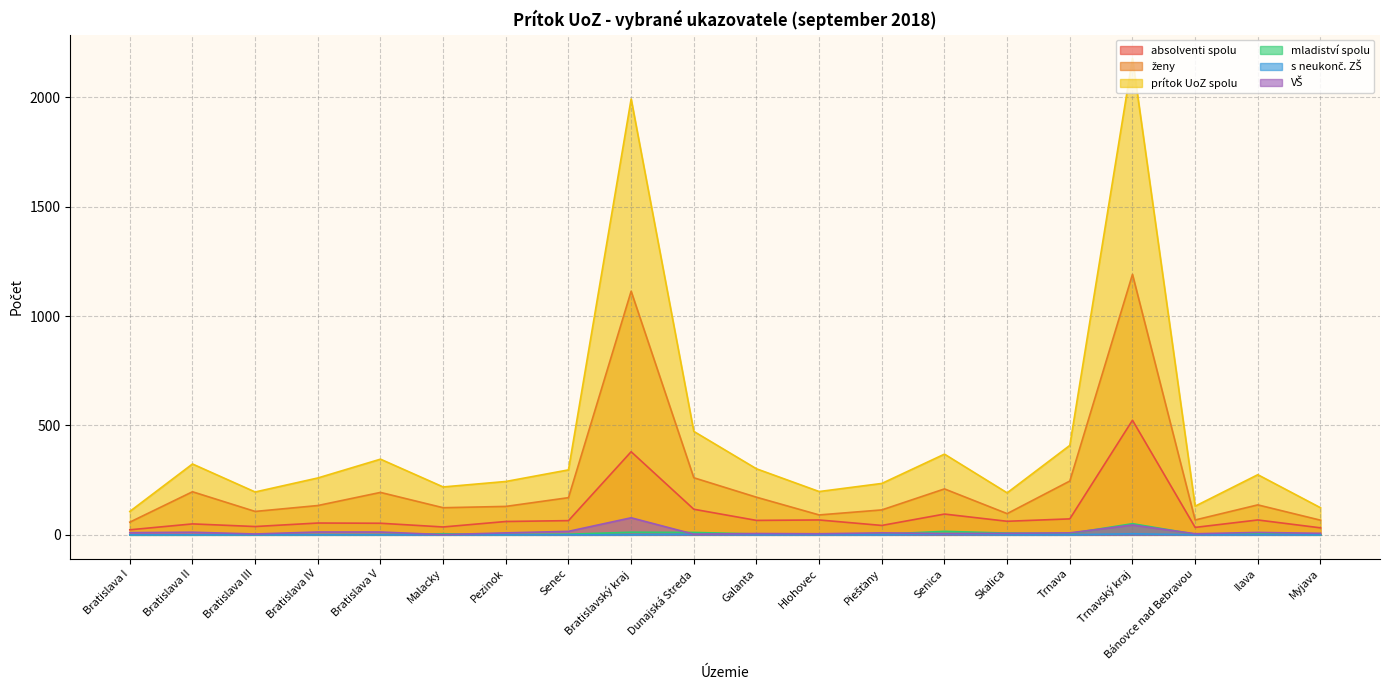

Reading right to left, transcribe all the data shown in this chart.

absolventi spolu: Myjava=32	Ilava=68	Bánovce nad Bebravou=34	Trnavský kraj=524	Trnava=73	Skalica=62	Senica=95	Piešťany=43	Hlohovec=68	Galanta=66	Dunajská Streda=117	Bratislavský kraj=380	Senec=65	Pezinok=61	Malacky=36	Bratislava V=53	Bratislava IV=54	Bratislava III=38	Bratislava II=50	Bratislava I=23
ženy: Myjava=67	Ilava=137	Bánovce nad Bebravou=68	Trnavský kraj=1191	Trnava=246	Skalica=97	Senica=210	Piešťany=114	Hlohovec=91	Galanta=172	Dunajská Streda=261	Bratislavský kraj=1114	Senec=170	Pezinok=130	Malacky=124	Bratislava V=194	Bratislava IV=134	Bratislava III=107	Bratislava II=197	Bratislava I=58
prítok UoZ spolu: Myjava=124	Ilava=275	Bánovce nad Bebravou=131	Trnavský kraj=2178	Trnava=409	Skalica=192	Senica=369	Piešťany=235	Hlohovec=198	Galanta=302	Dunajská Streda=473	Bratislavský kraj=1993	Senec=297	Pezinok=244	Malacky=219	Bratislava V=346	Bratislava IV=260	Bratislava III=196	Bratislava II=324	Bratislava I=107
mladiství spolu: Myjava=0	Ilava=6	Bánovce nad Bebravou=3	Trnavský kraj=51	Trnava=6	Skalica=8	Senica=16	Piešťany=3	Hlohovec=3	Galanta=4	Dunajská Streda=11	Bratislavský kraj=12	Senec=3	Pezinok=1	Malacky=5	Bratislava V=1	Bratislava IV=1	Bratislava III=1	Bratislava II=0	Bratislava I=0
s neukonč. ZŠ: Myjava=0	Ilava=0	Bánovce nad Bebravou=0	Trnavský kraj=5	Trnava=0	Skalica=0	Senica=3	Piešťany=0	Hlohovec=0	Galanta=0	Dunajská Streda=2	Bratislavský kraj=0	Senec=0	Pezinok=0	Malacky=0	Bratislava V=0	Bratislava IV=0	Bratislava III=0	Bratislava II=0	Bratislava I=0
VŠ: Myjava=7	Ilava=11	Bánovce nad Bebravou=5	Trnavský kraj=45	Trnava=9	Skalica=7	Senica=6	Piešťany=9	Hlohovec=5	Galanta=6	Dunajská Streda=3	Bratislavský kraj=78	Senec=16	Pezinok=9	Malacky=1	Bratislava V=13	Bratislava IV=13	Bratislava III=4	Bratislava II=12	Bratislava I=10